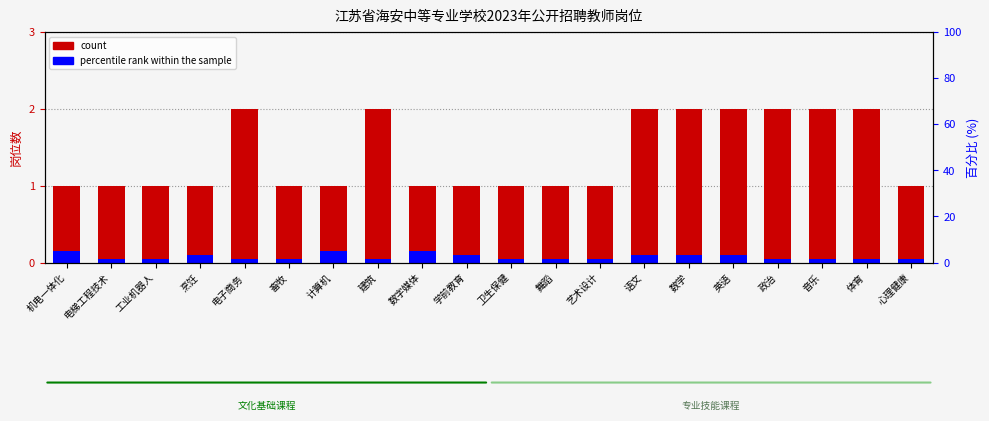

Where is the data nearest to the value 1?

机电一体化